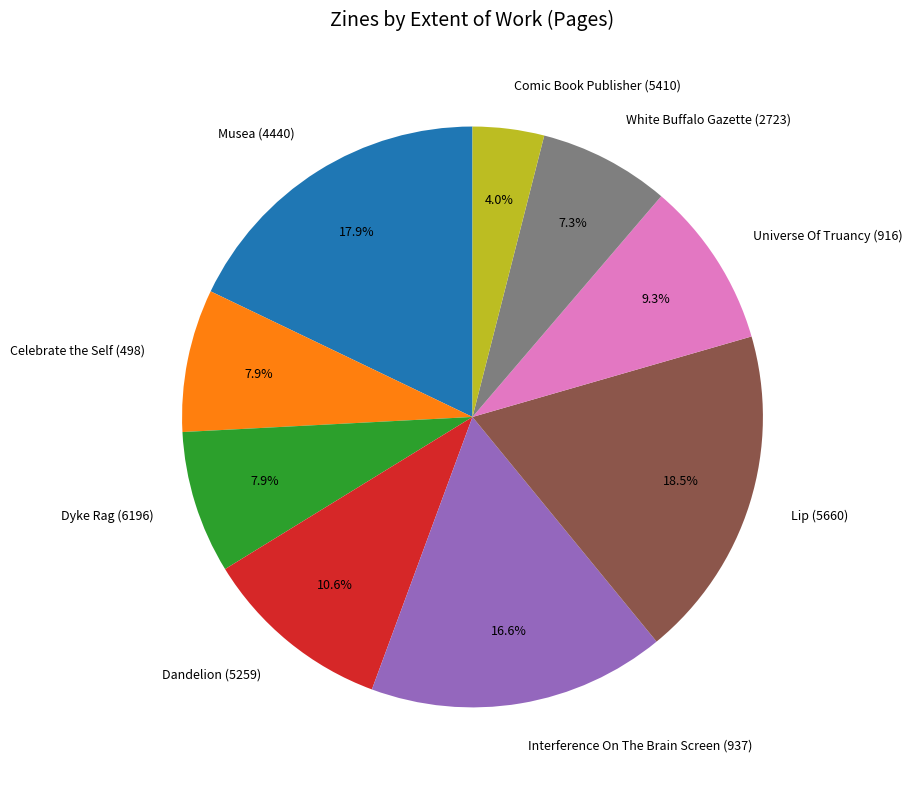

Approximately how many times larger is the value at Universe Of Truancy (916) compared to Interference On The Brain Screen (937)?

0.6